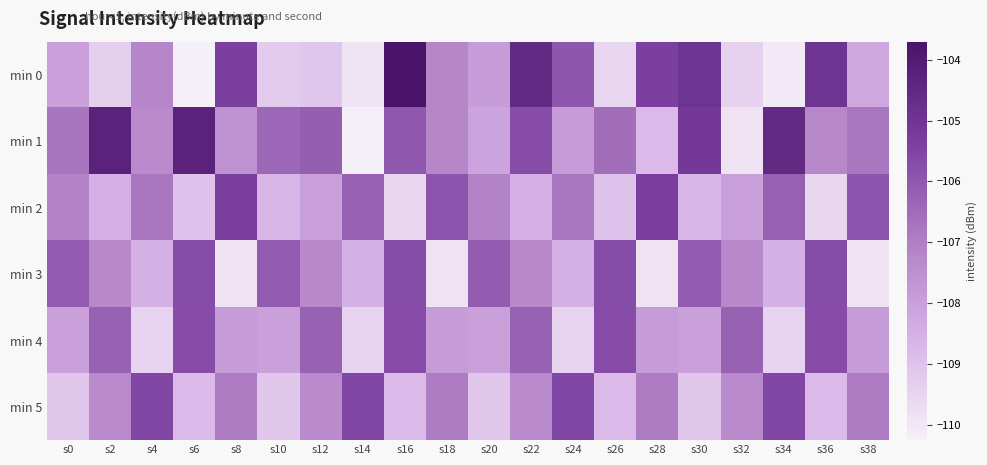

What is the total value across all series at s22?

-639.6